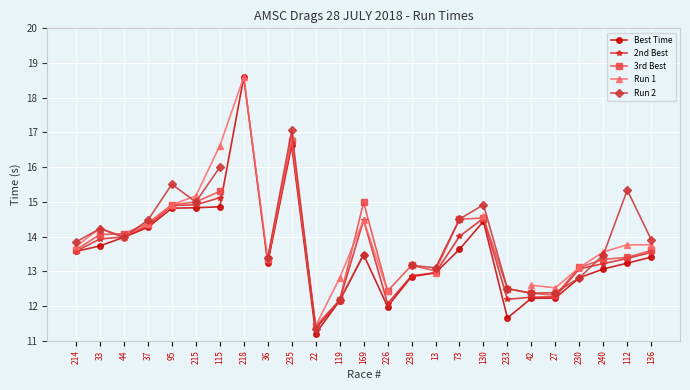

What is the minimum value shown in the chart?

11.2